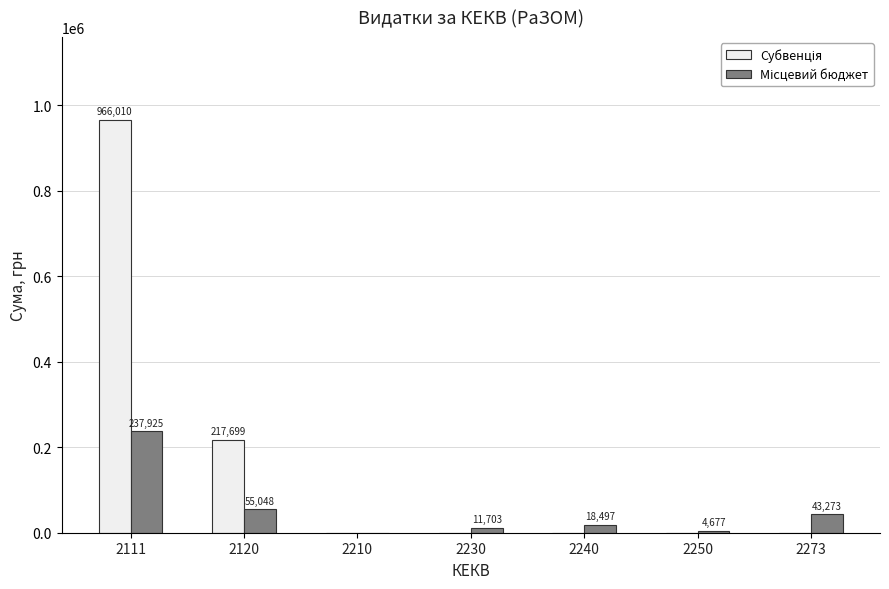

What is the maximum value shown in the chart?

966009.5